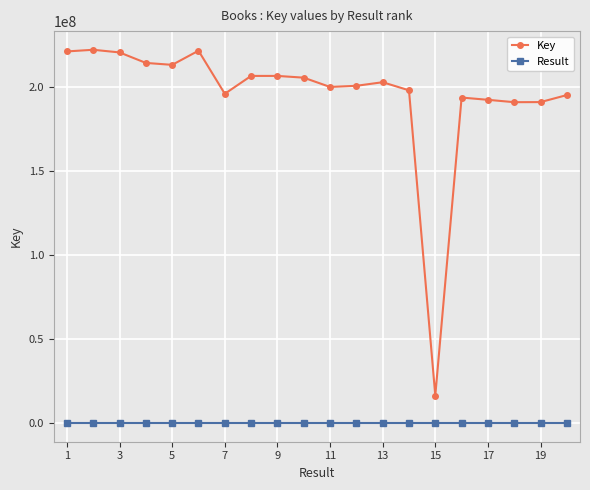

Which series has the largest total across all categories?

Key